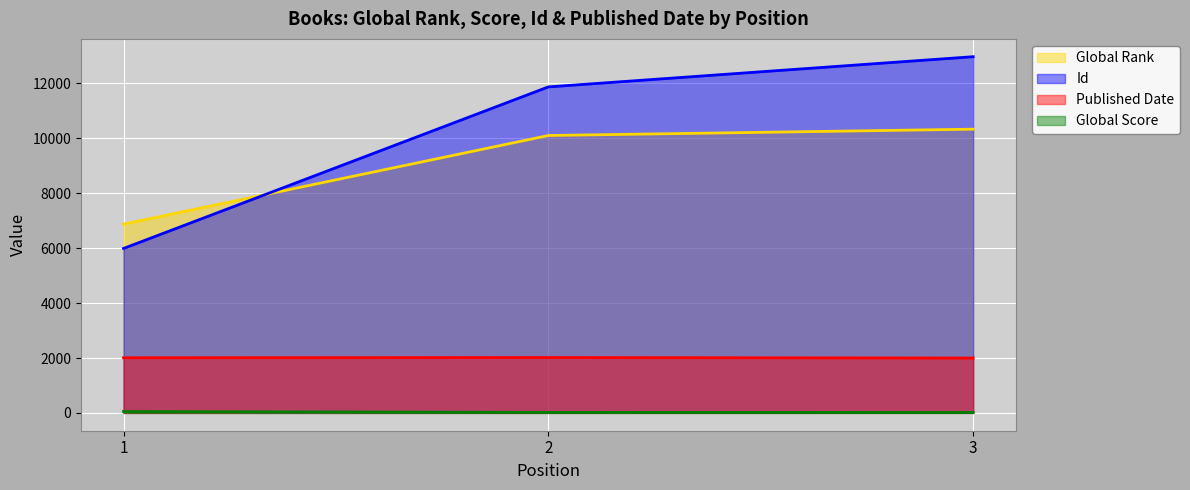

The value of Global Rank at 3 is 5330. True or false?

False